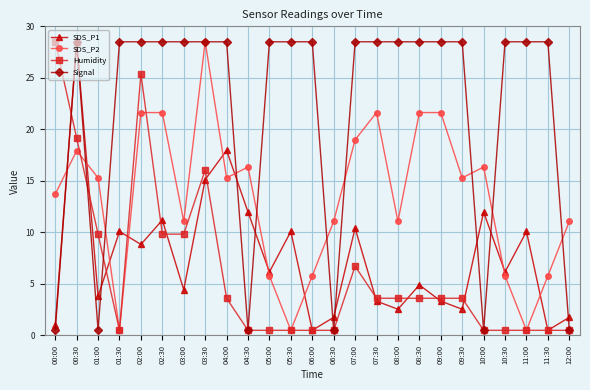

Reading right to left, transcribe all the data shown in this chart.

SDS_P1: 12:00=1.8	11:30=0.5	11:00=10.1	10:30=6.2	10:00=12.0	09:30=2.5	09:00=3.3	08:30=4.9	08:00=2.5	07:30=3.3	07:00=10.4	06:30=1.8	06:00=0.5	05:30=10.1	05:00=6.2	04:30=12.0	04:00=18.0	03:30=15.1	03:00=4.4	02:30=11.2	02:00=8.8	01:30=10.1	01:00=3.8	00:30=28.5	00:00=1.0
SDS_P2: 12:00=11.1	11:30=5.8	11:00=0.5	10:30=5.8	10:00=16.3	09:30=15.3	09:00=21.6	08:30=21.6	08:00=11.1	07:30=21.6	07:00=19.0	06:30=11.1	06:00=5.8	05:30=0.5	05:00=5.8	04:30=16.3	04:00=15.3	03:30=28.5	03:00=11.1	02:30=21.6	02:00=21.6	01:30=0.5	01:00=15.3	00:30=17.9	00:00=13.7
Humidity: 12:00=0.5	11:30=0.5	11:00=0.5	10:30=0.5	10:00=0.5	09:30=3.6	09:00=3.6	08:30=3.6	08:00=3.6	07:30=3.6	07:00=6.7	06:30=0.5	06:00=0.5	05:30=0.5	05:00=0.5	04:30=0.5	04:00=3.6	03:30=16.1	03:00=9.8	02:30=9.8	02:00=25.4	01:30=0.5	01:00=9.8	00:30=19.2	00:00=28.5
Signal: 12:00=0.5	11:30=28.5	11:00=28.5	10:30=28.5	10:00=0.5	09:30=28.5	09:00=28.5	08:30=28.5	08:00=28.5	07:30=28.5	07:00=28.5	06:30=0.5	06:00=28.5	05:30=28.5	05:00=28.5	04:30=0.5	04:00=28.5	03:30=28.5	03:00=28.5	02:30=28.5	02:00=28.5	01:30=28.5	01:00=0.5	00:30=28.5	00:00=0.5